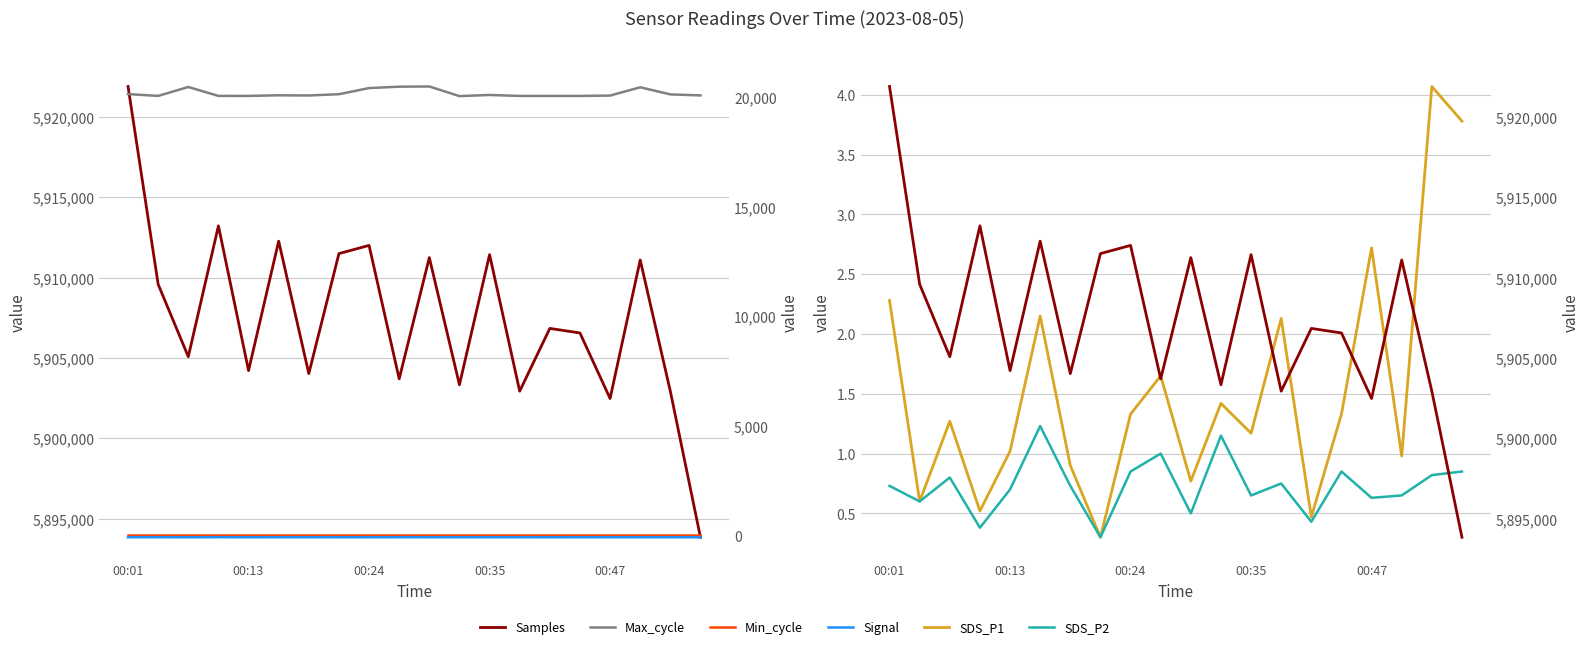

What is the lowest value of the Samples series?

5893841.0